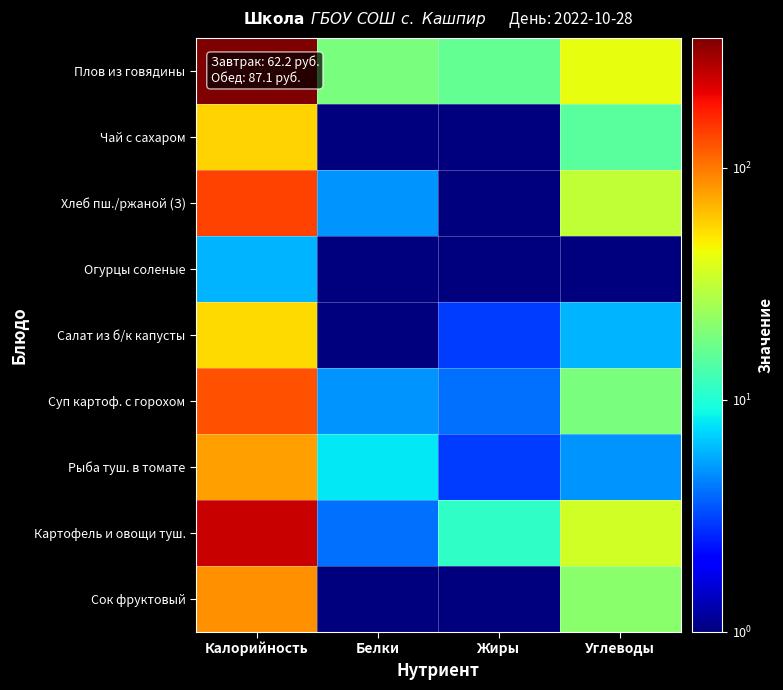

Between Калорийность and Белки, which series saw the biggest shift?

Плов из говядины